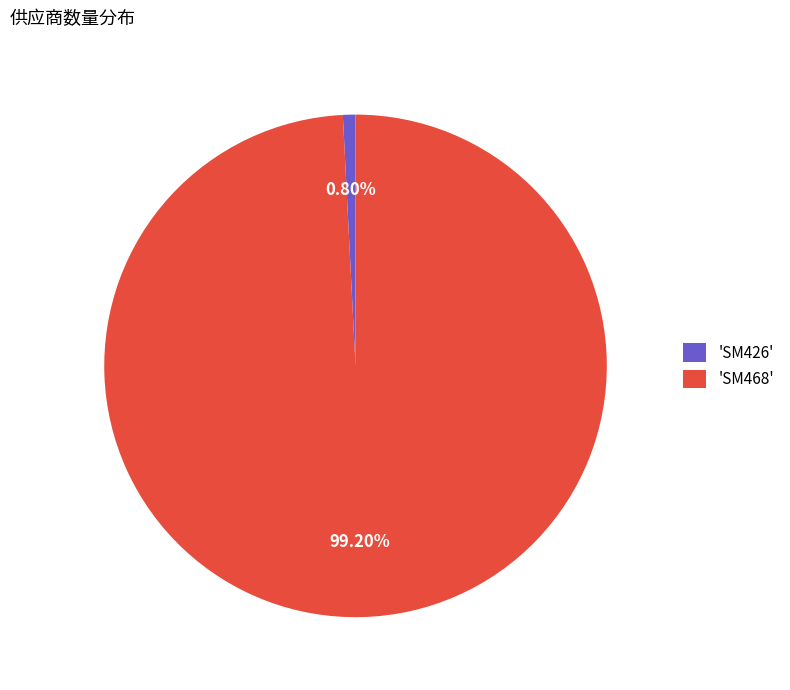

How many segments does this pie chart have?

2